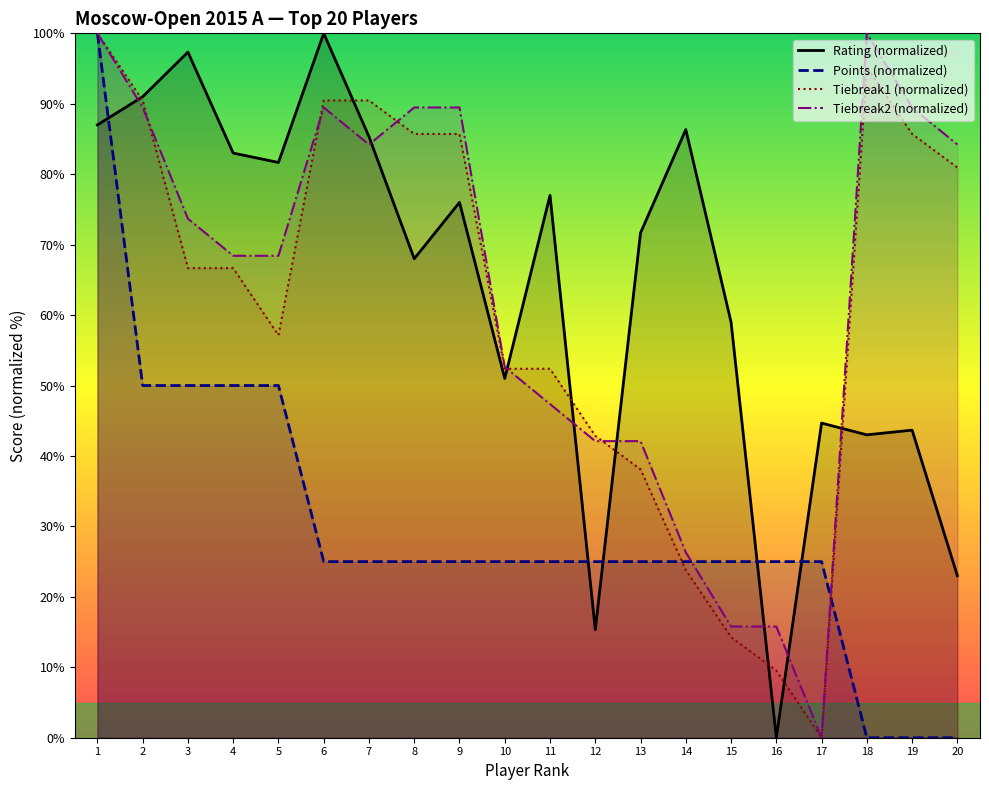

What is the difference between the maximum and minimum values in the Rating (normalized) series?

100.0